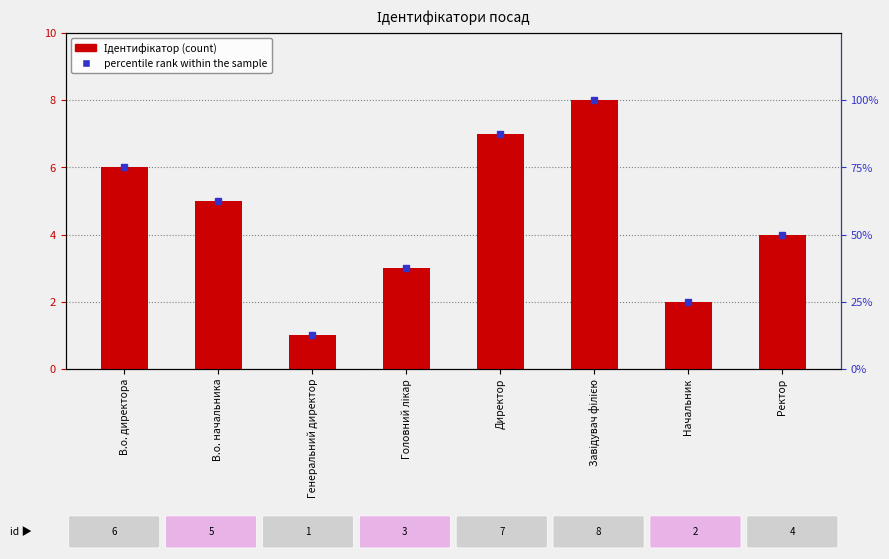

What is the difference between the Ідентифікатор values at Головний лікар and Генеральний директор?

2.0